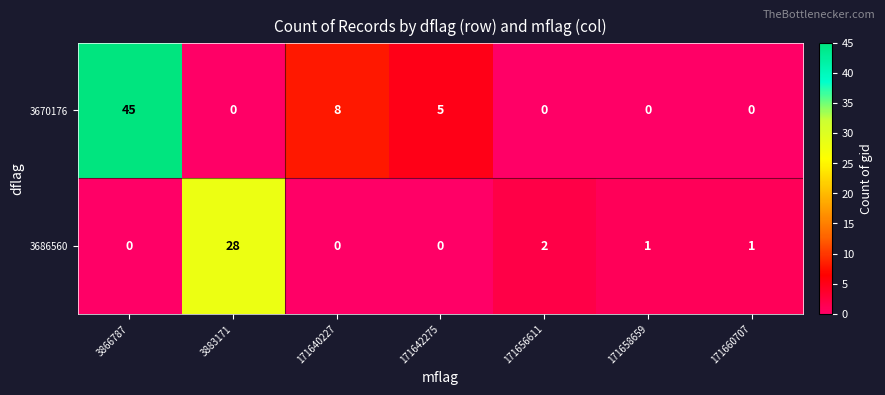

What is the maximum value for 3686560?

28